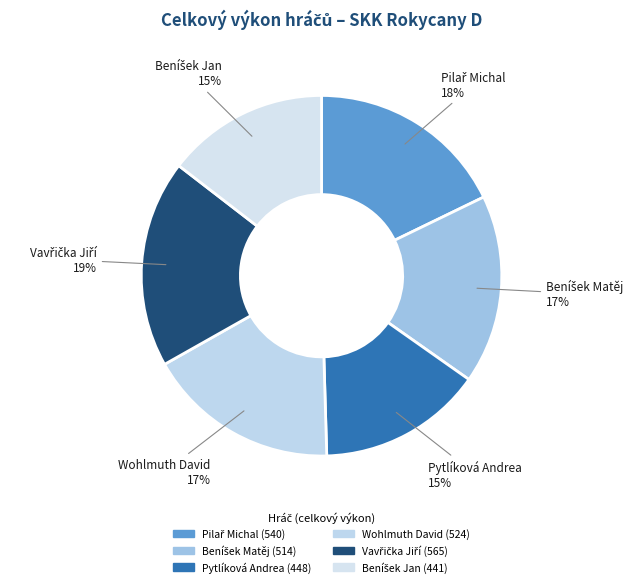

To the nearest percent, what is the average slice percentage?

17%